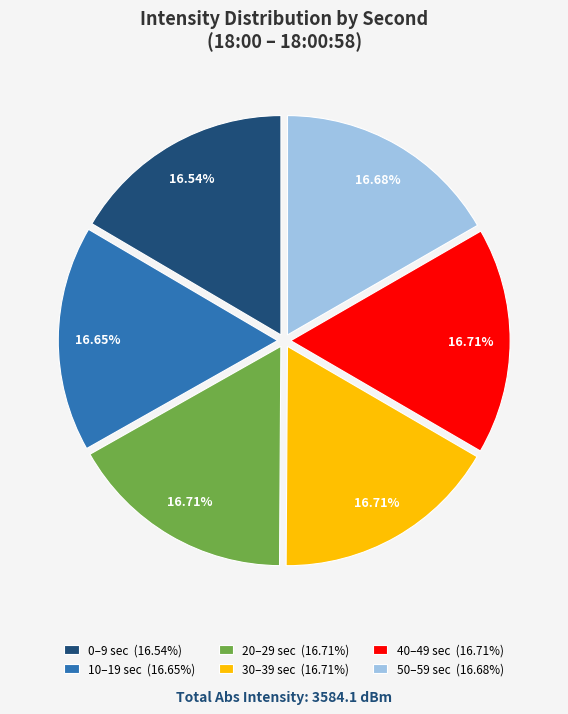

Does 20–29 sec (16.71%) represent more than half of the total?

No